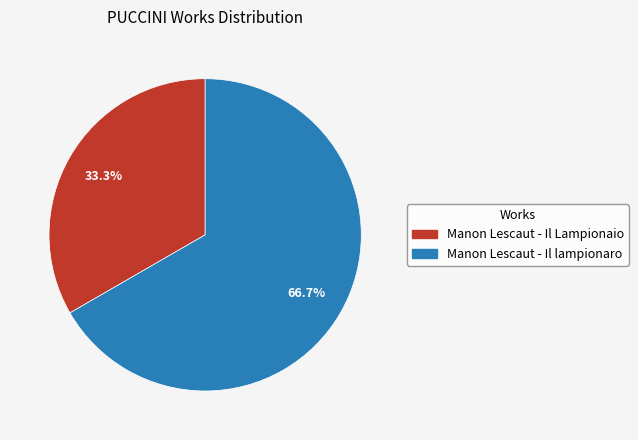

Rank the categories by value from highest to lowest.

Manon Lescaut - Il lampionaro, Manon Lescaut - Il Lampionaio